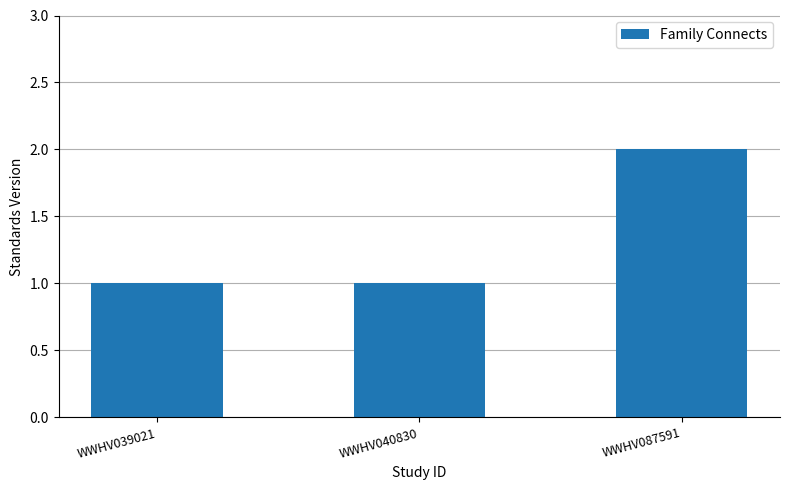

Reading right to left, transcribe all the data shown in this chart.

WWHV087591=2	WWHV040830=1	WWHV039021=1